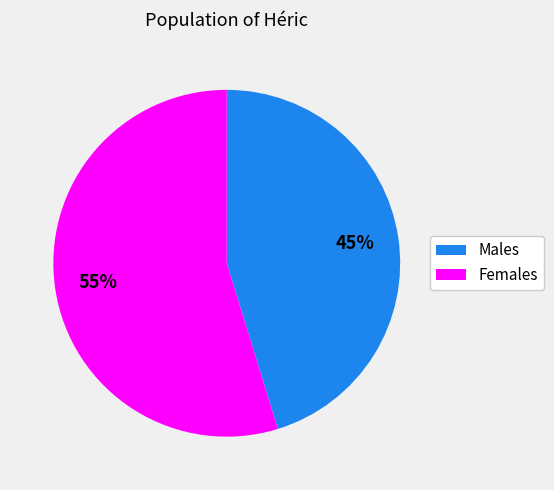

Count the number of slices in the pie.

2